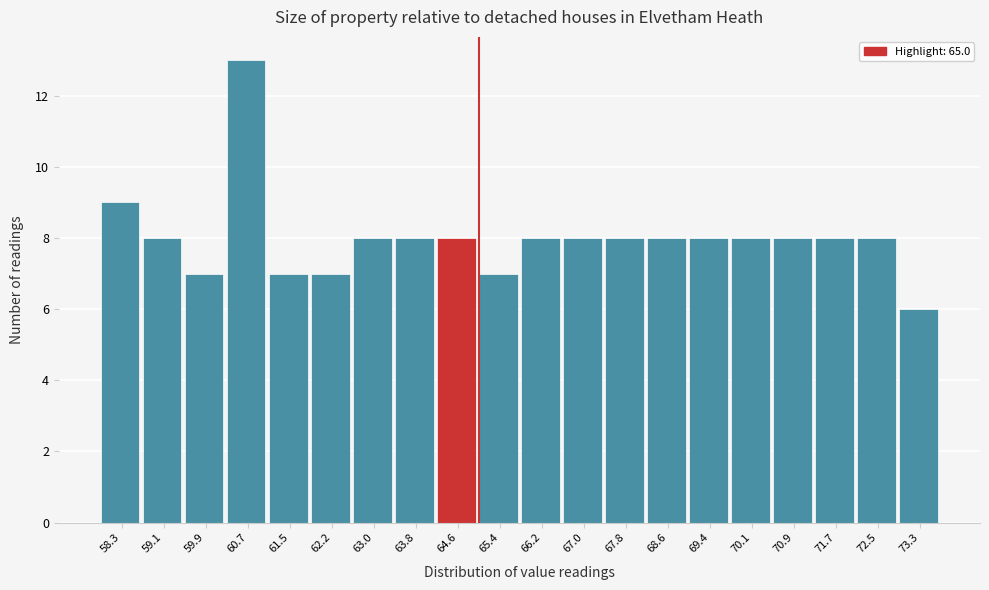

Reading left to right, list every bar in this chart as the range it spans on the x-axis followed by its height. Neither the bar edges nor the heights are printed on the chart, so give them approximately, as read against the axes.

57.90 to 58.69: 9
58.69 to 59.48: 8
59.48 to 60.27: 7
60.27 to 61.06: 13
61.06 to 61.85: 7
61.85 to 62.64: 7
62.64 to 63.43: 8
63.43 to 64.22: 8
64.22 to 65.01: 8
65.01 to 65.80: 7
65.80 to 66.59: 8
66.59 to 67.38: 8
67.38 to 68.17: 8
68.17 to 68.96: 8
68.96 to 69.75: 8
69.75 to 70.54: 8
70.54 to 71.33: 8
71.33 to 72.12: 8
72.12 to 72.91: 8
72.91 to 73.70: 6